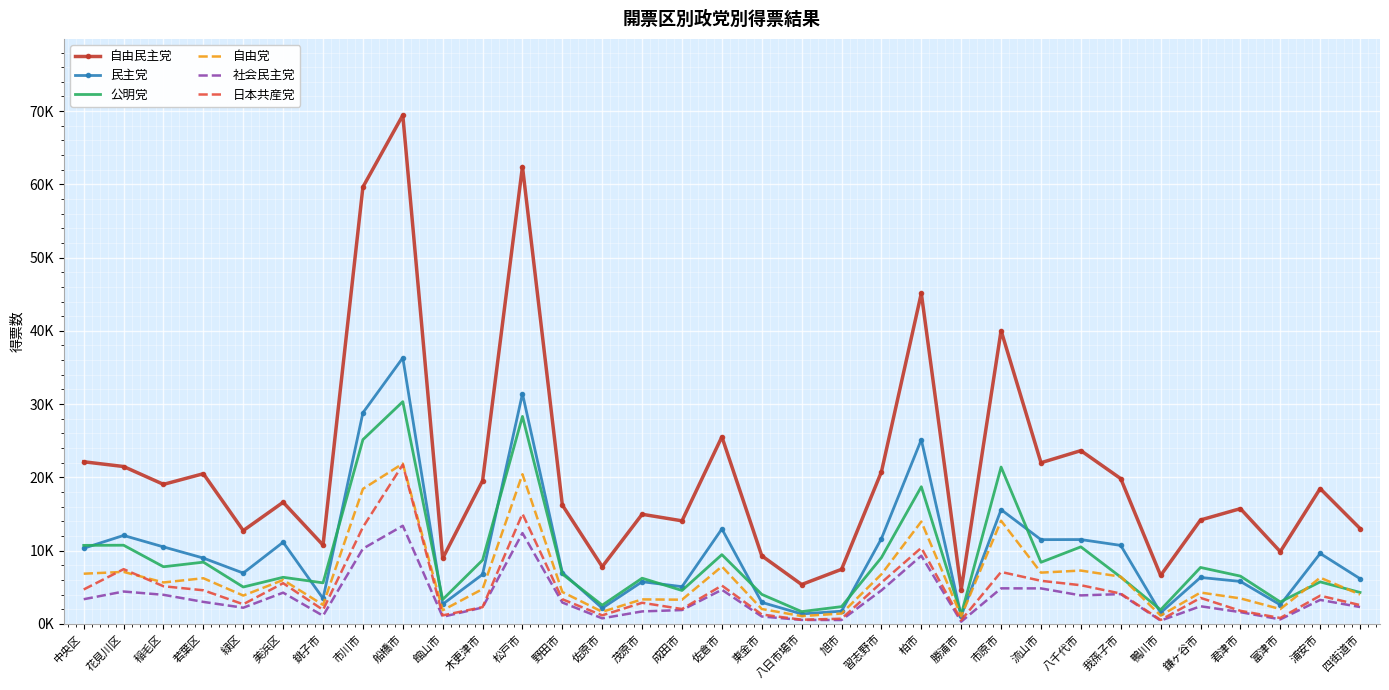

List the labels in order of 社会民主党 value, largest first.

船橋市, 松戸市, 市川市, 柏市, 市原市, 流山市, 佐倉市, 習志野市, 花見川区, 美浜区, 我孫子市, 稲毛区, 八千代市, 中央区, 浦安市, 若葉区, 野田市, 鎌ヶ谷市, 四街道市, 木更津市, 緑区, 成田市, 茂原市, 君津市, 銚子市, 東金市, 館山市, 佐原市, 富津市, 八日市場市, 旭市, 鴨川市, 勝浦市